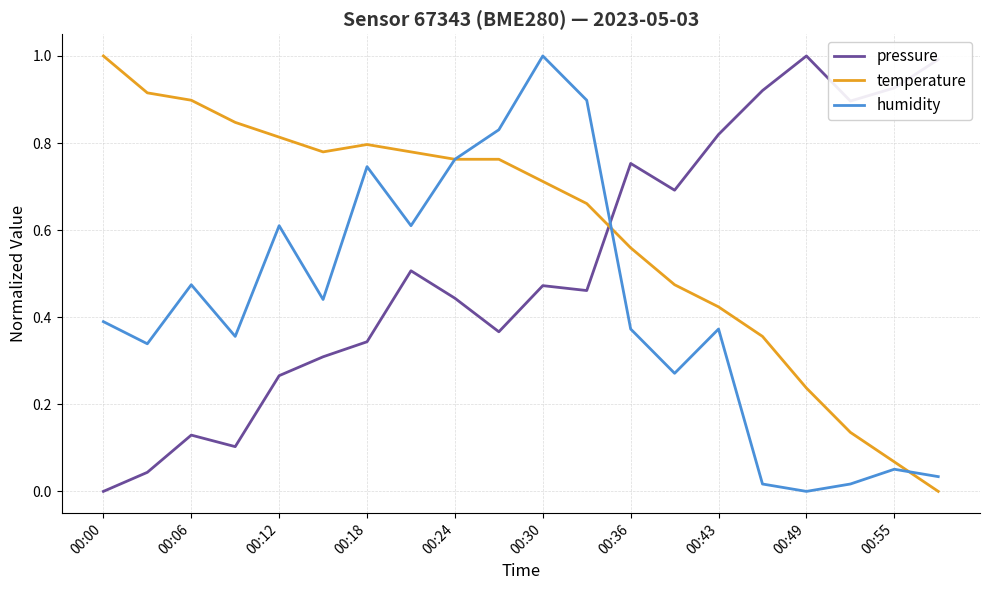

Which series ends up on top after the final intersection of humidity and pressure?

pressure